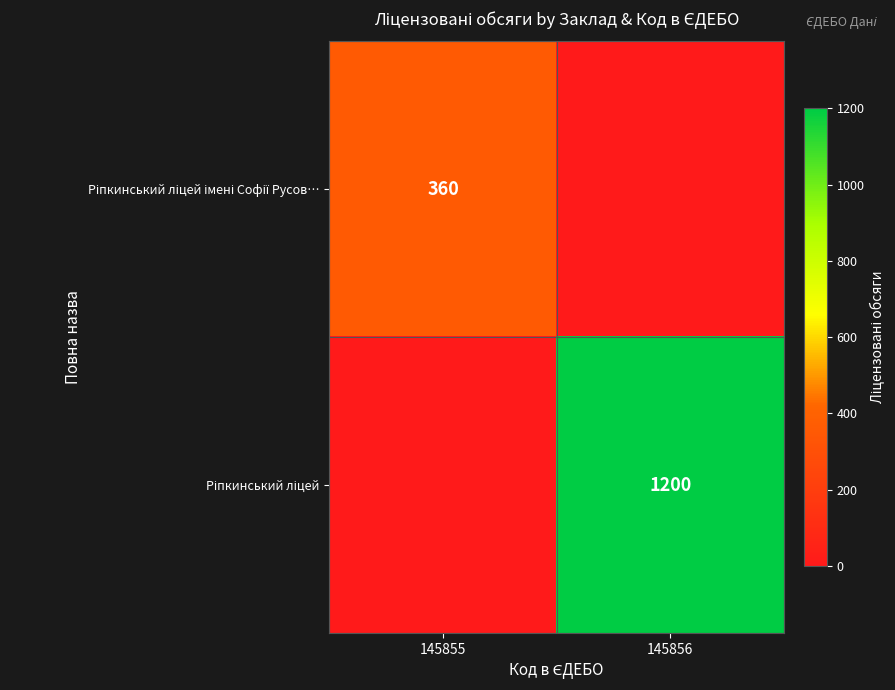

Where is Ріпкинський ліцей імені Софії Русов… nearest to the value 180?

145855